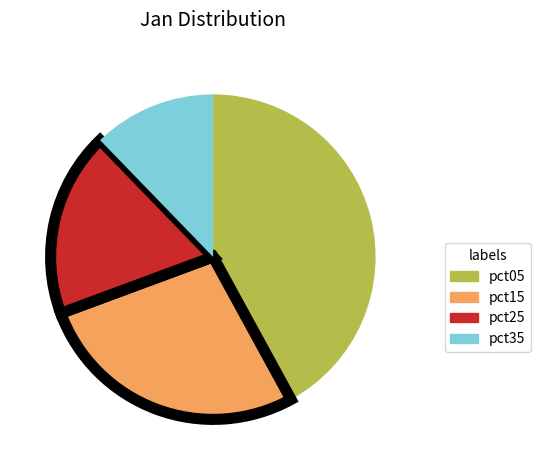

Do pct15 and pct25 together represent more than half of the pie?

No